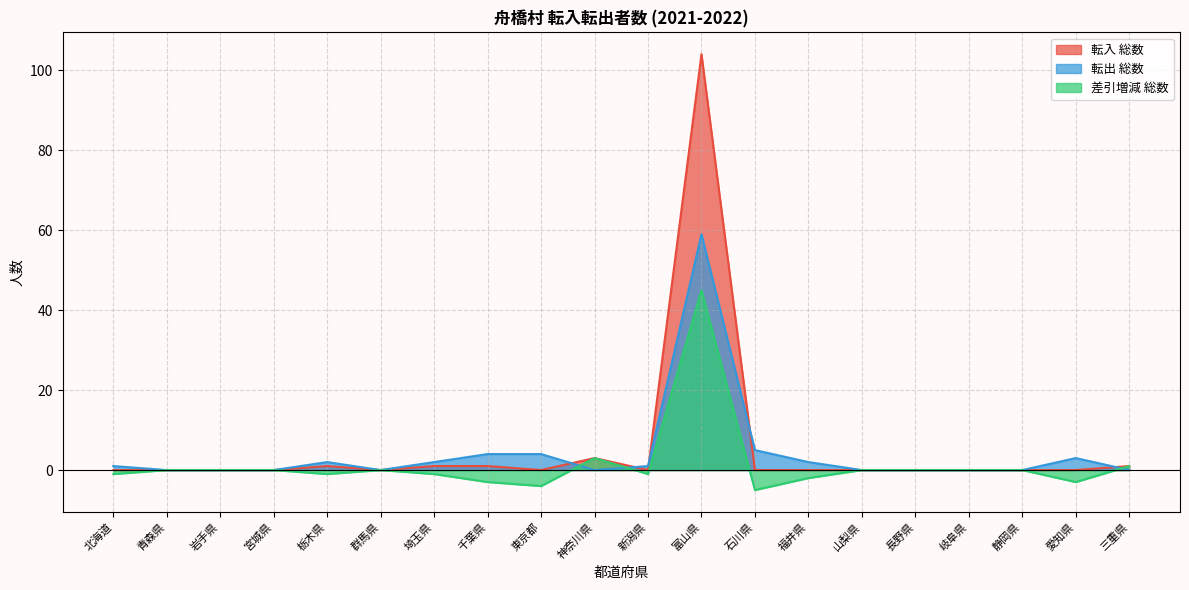

How many lines are shown in the chart?

3